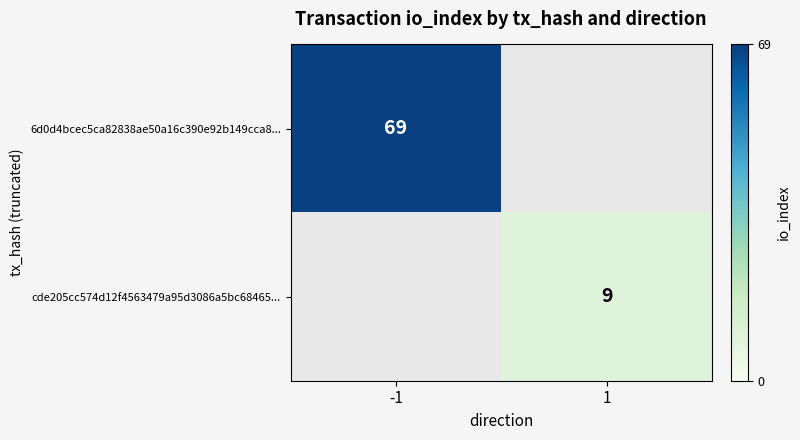

The value of cde205cc574d12f4563479a95d3086a5bc68465... at 1 is 9. True or false?

True